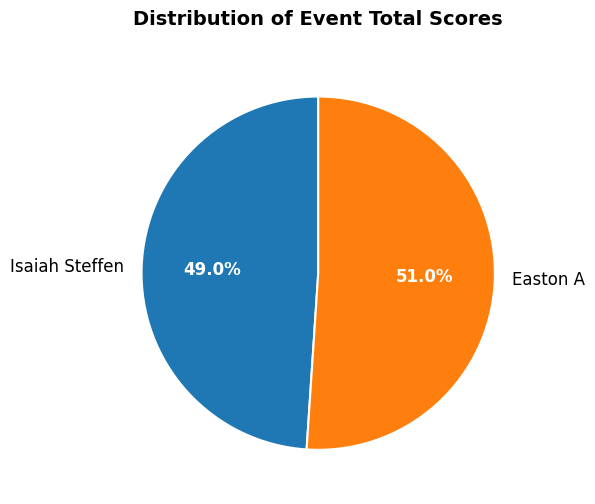

To the nearest percent, what is the combined percentage of Easton A and Isaiah Steffen?

100%